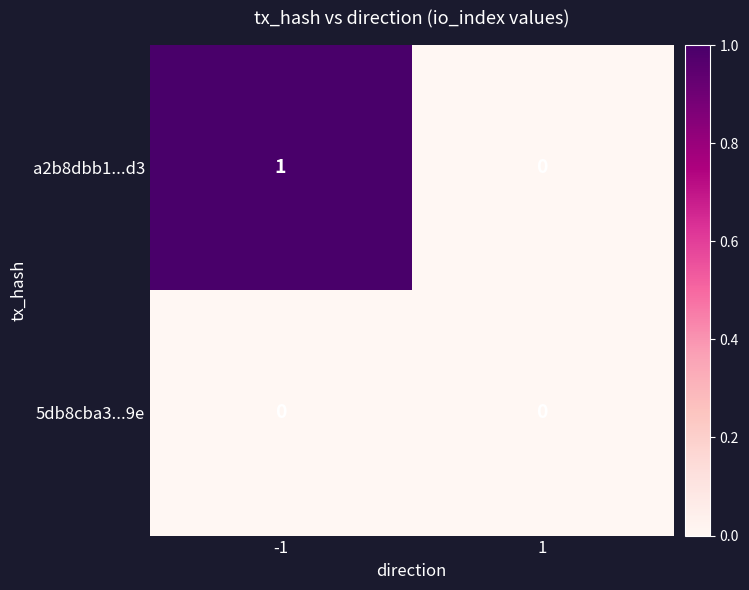

Is it true that a2b8dbb1...d3 equals 0 at 1?

True